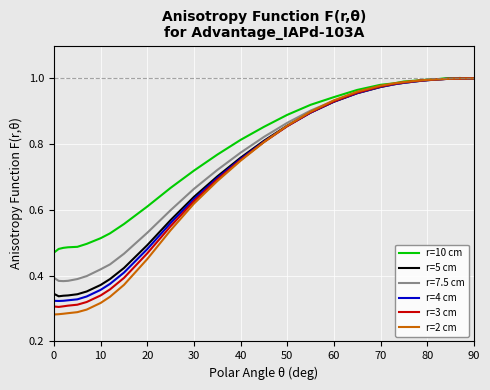

What is the sum of all r=3 cm values?

23.4